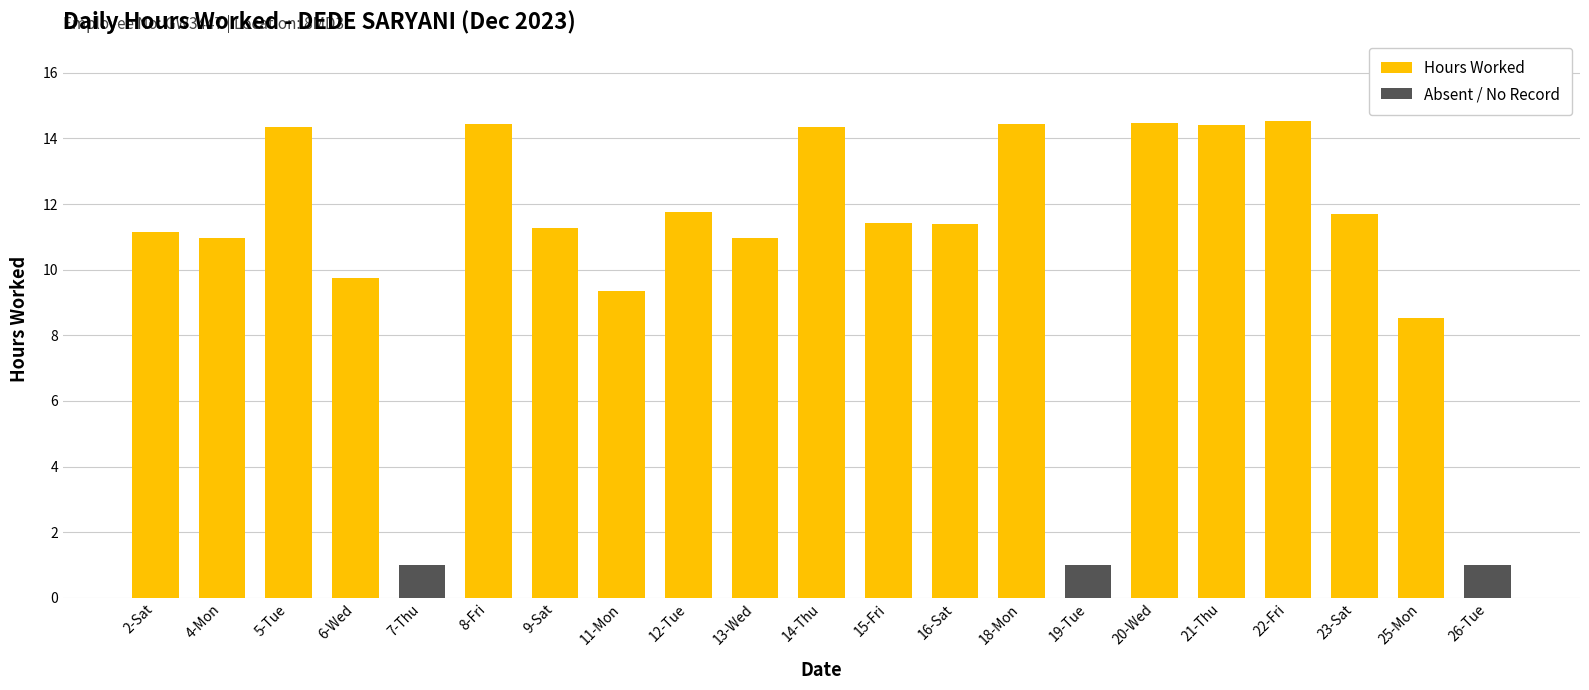

Reading left to right, list all the values displayed in this chart.

2-Sat=11.2	4-Mon=11.0	5-Tue=14.3	6-Wed=9.7	7-Thu=0.0	8-Fri=14.4	9-Sat=11.3	11-Mon=9.4	12-Tue=11.8	13-Wed=11.0	14-Thu=14.3	15-Fri=11.4	16-Sat=11.4	18-Mon=14.4	19-Tue=0.0	20-Wed=14.5	21-Thu=14.4	22-Fri=14.5	23-Sat=11.7	25-Mon=8.5	26-Tue=0.0